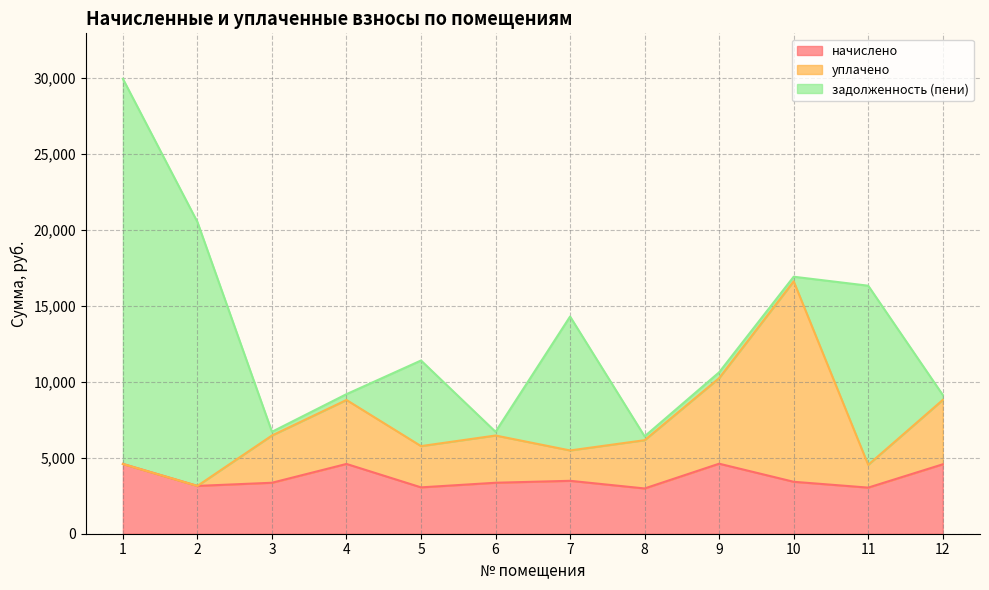

True or false: уплачено has more than 0 points higher than both neighbors.

True